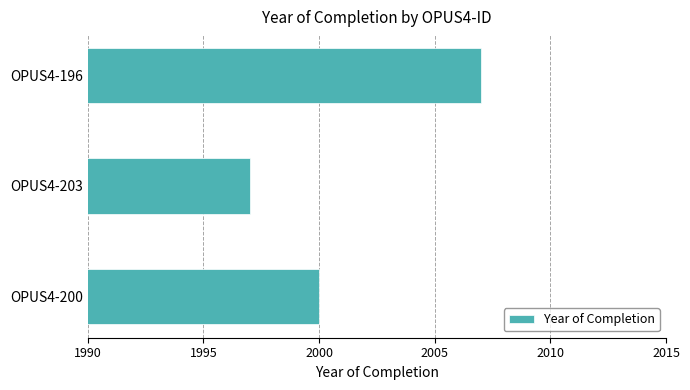

How many data points does each series have?

3